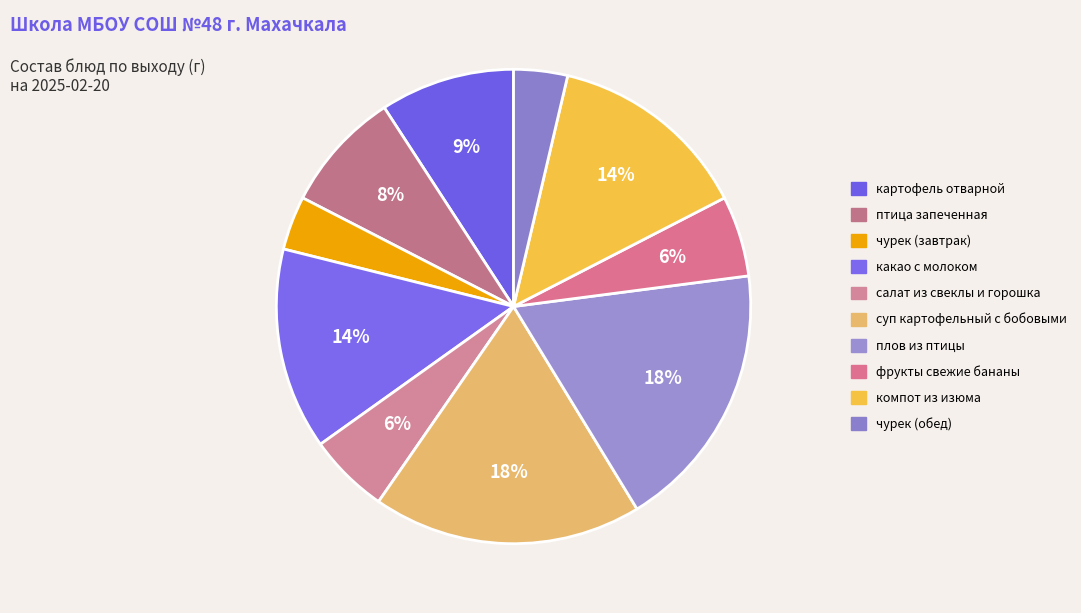

How many segments does this pie chart have?

10